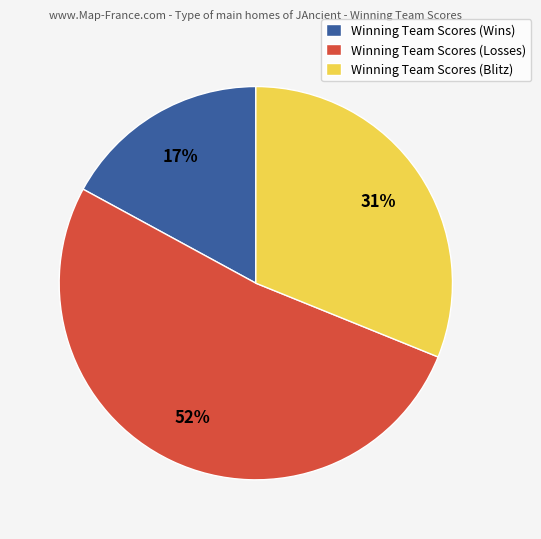

To the nearest percent, what portion does Winning Team Scores (Blitz) represent?

31%